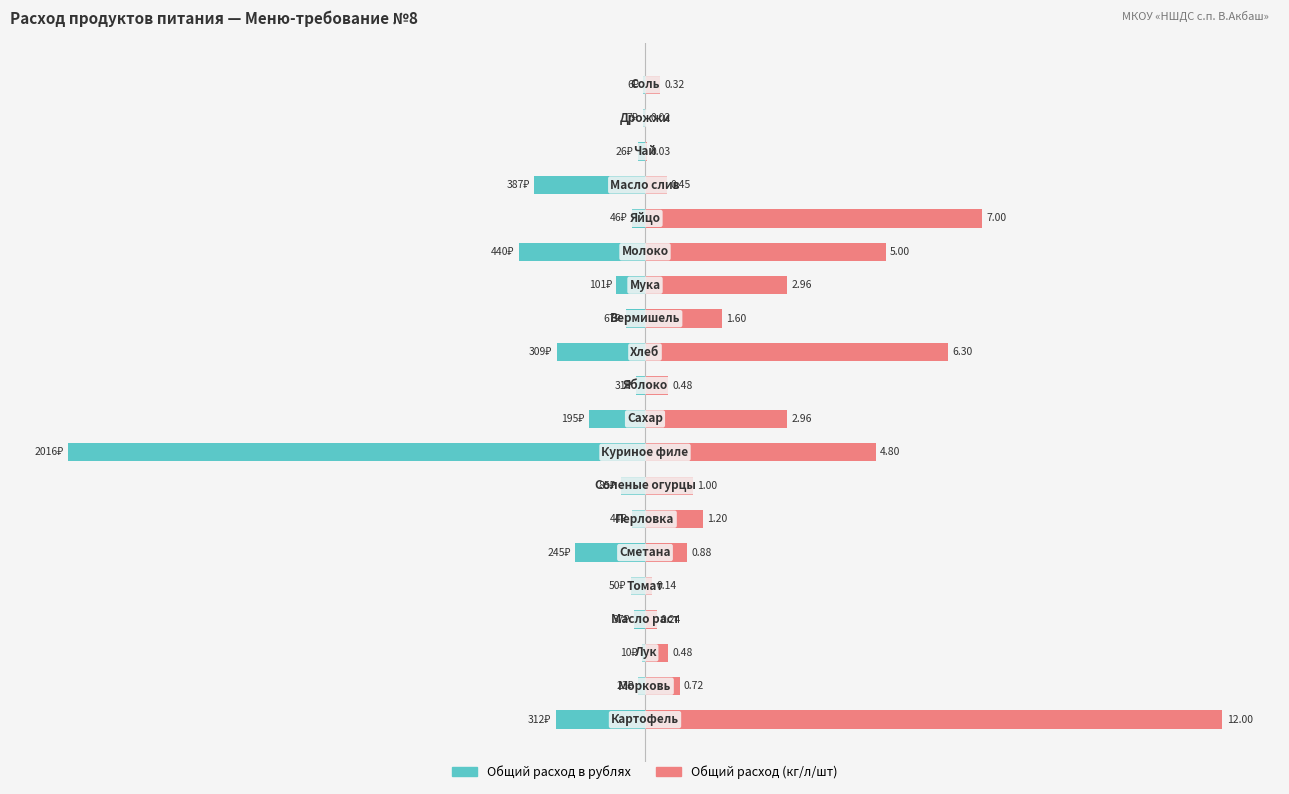

How many bars are there in each group?

2